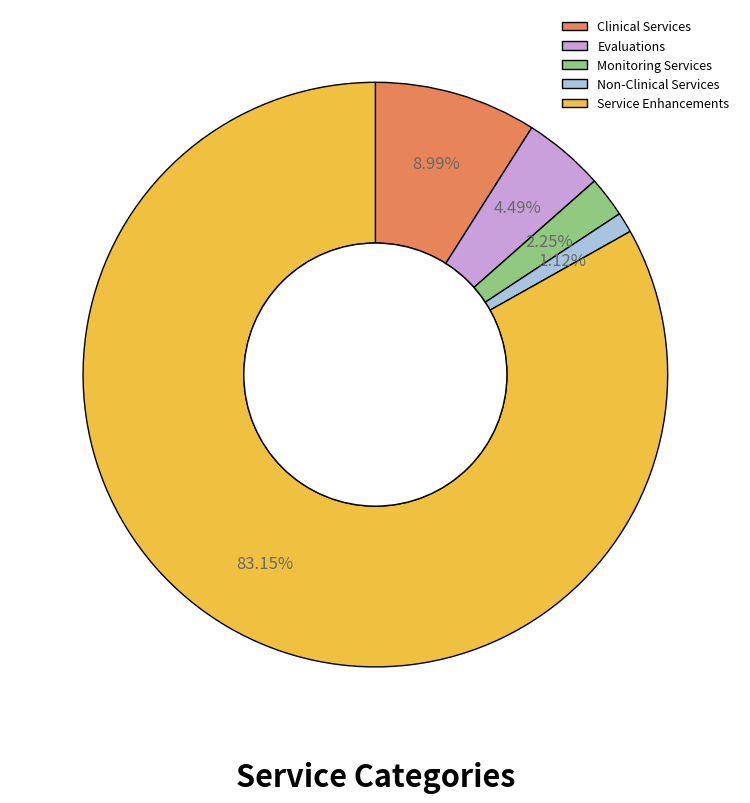

Is Service Enhancements the majority of the pie?

Yes